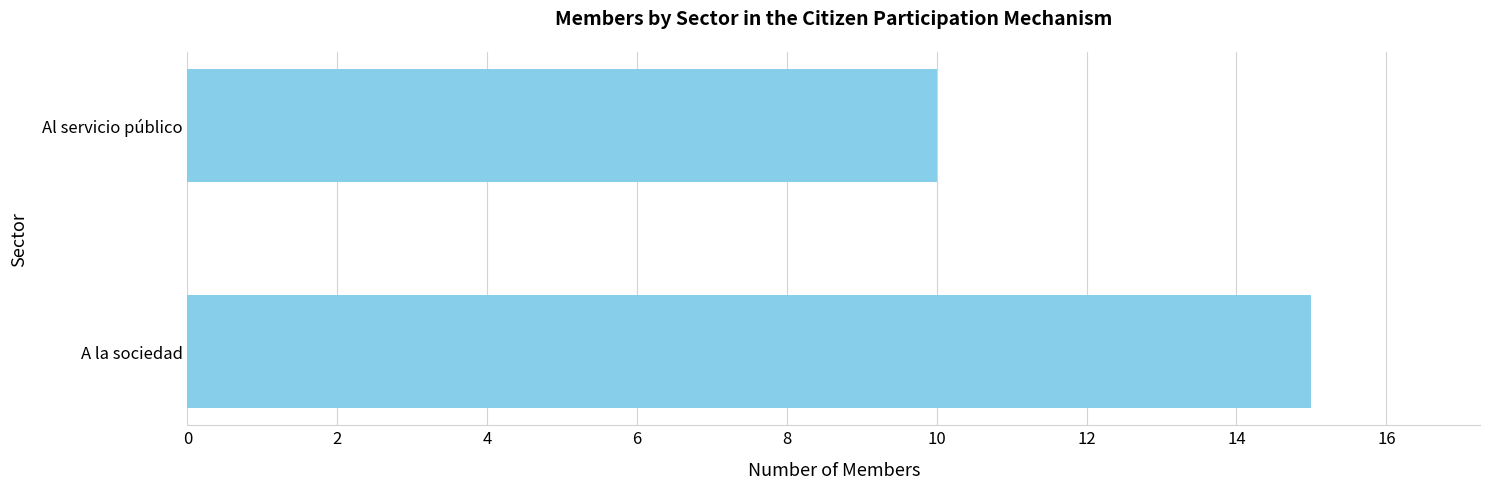

How many data points are less than 15?

1